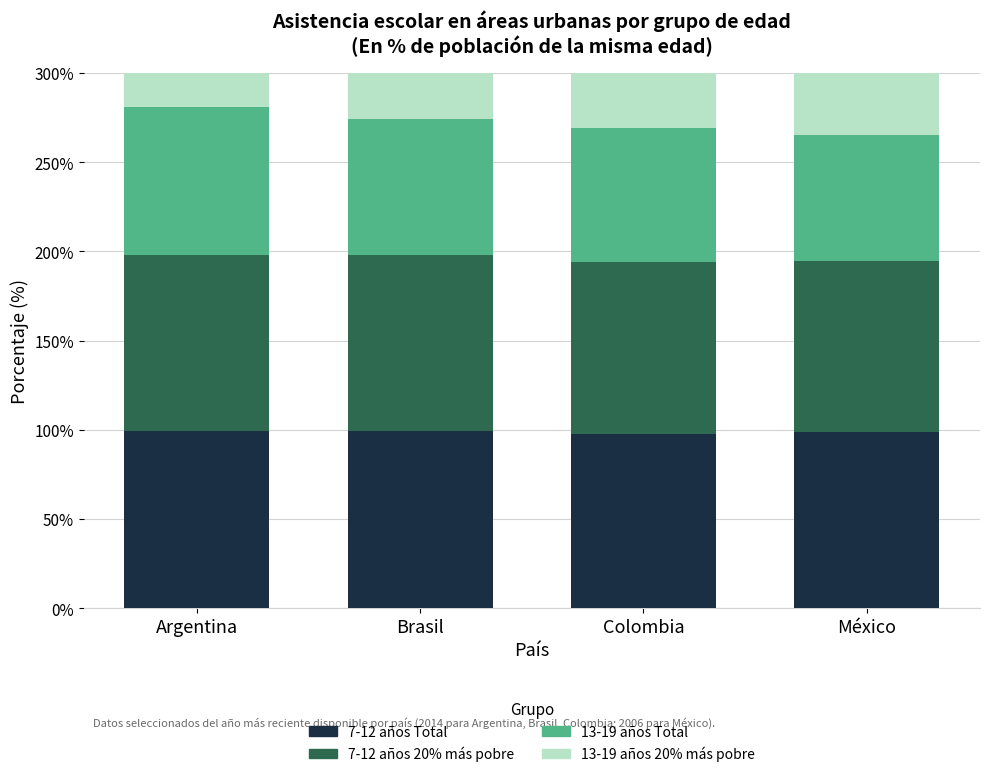

Which series changed the most between Brasil and Colombia?

13-19 años 20% más pobre